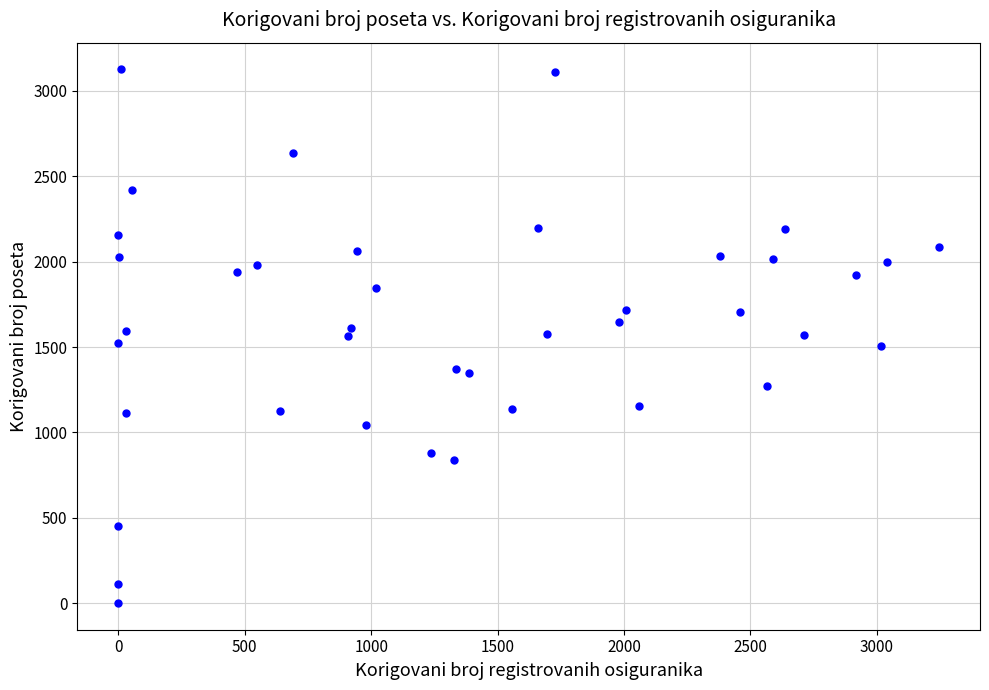

What is the range of X values (max minus min)?

3245.8